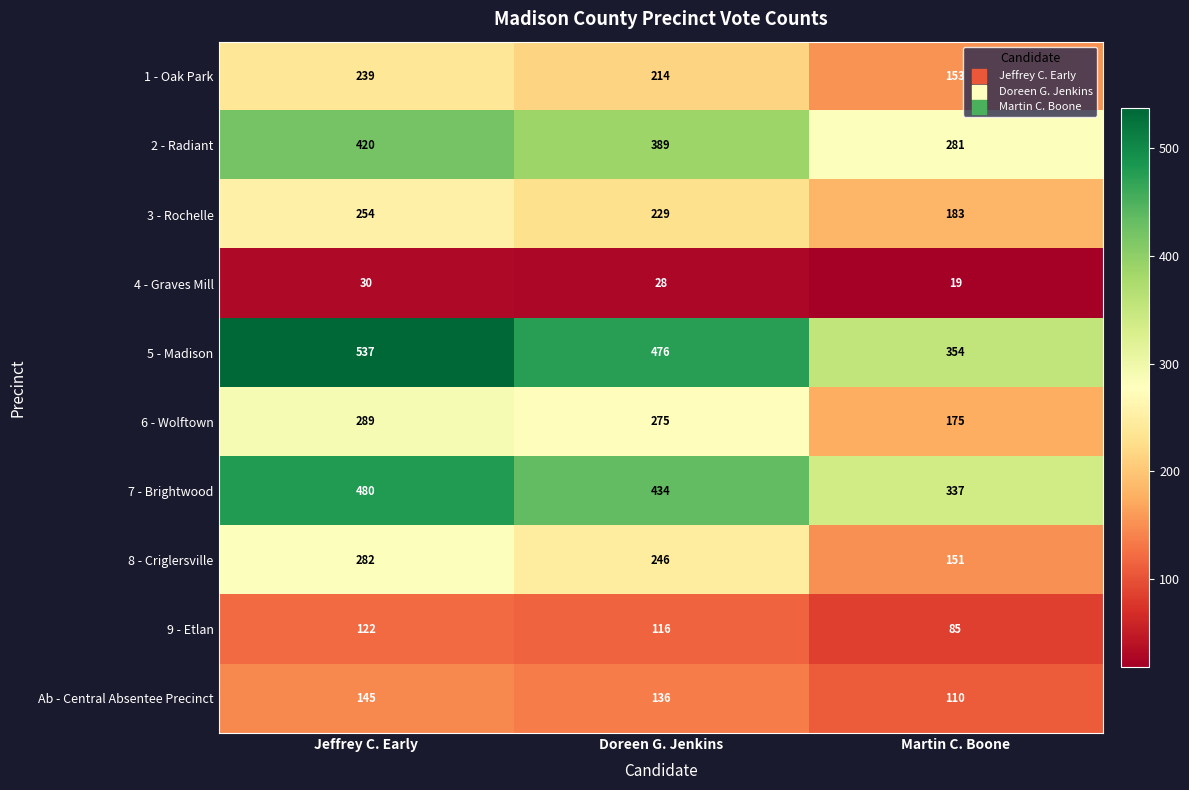

At how many categories does at least one series exceed 341?

3